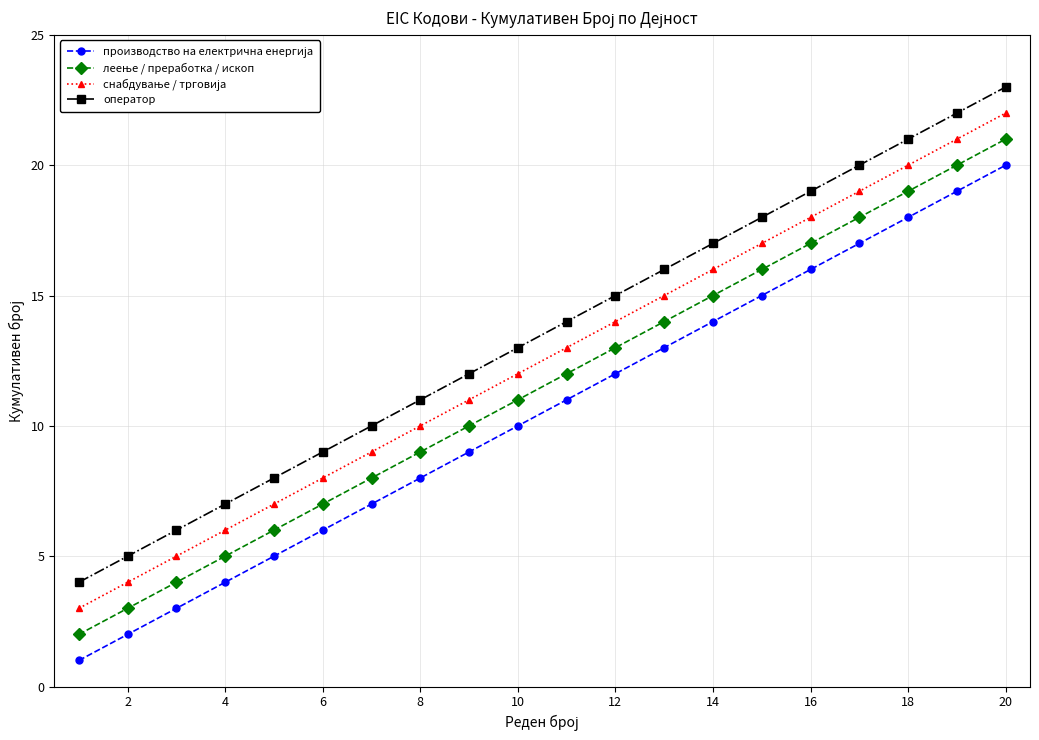

What is the difference between the maximum and minimum values in the оператор series?

19